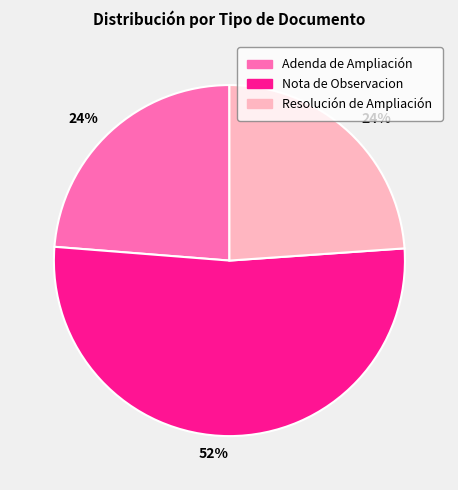

Is there any slice that represents more than half of the pie?

Yes